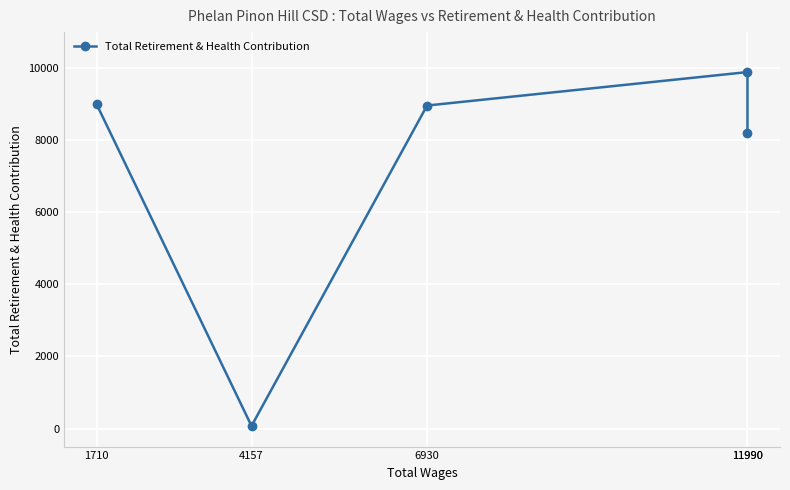

How many lines are shown in the chart?

1